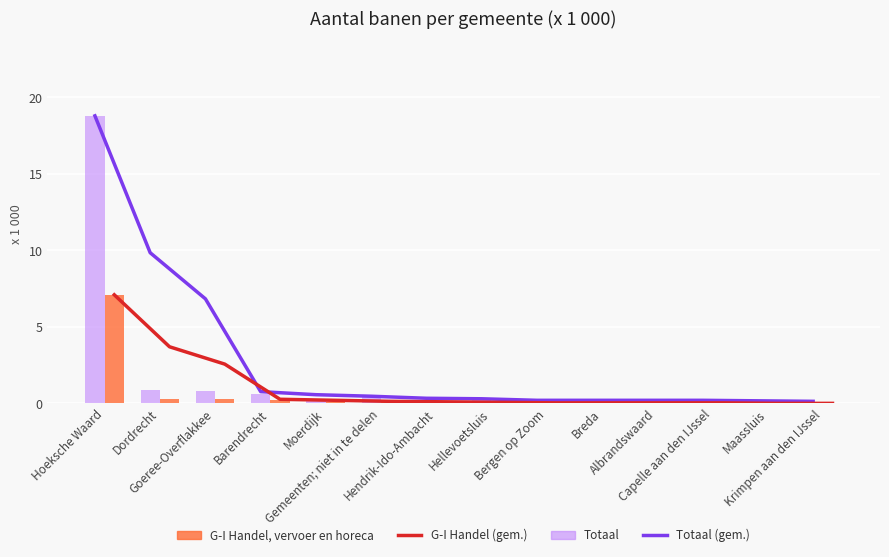

Are the bars horizontal?

No